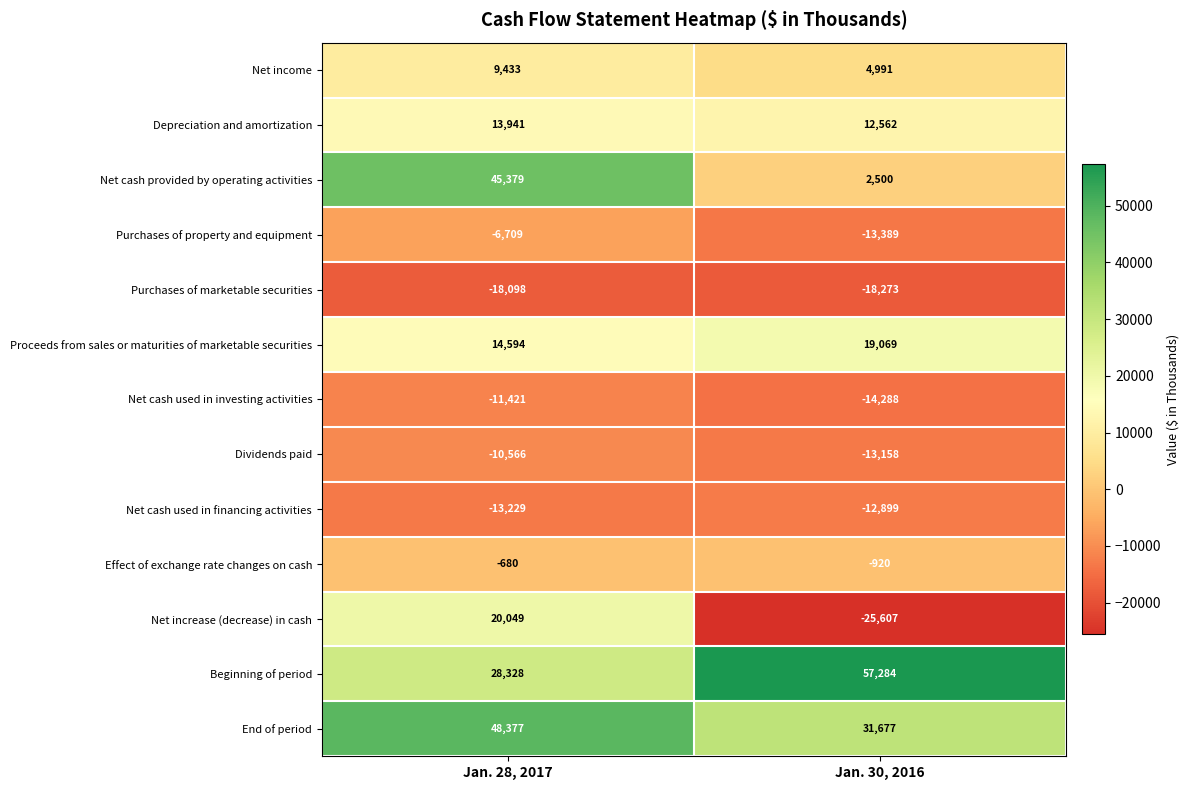

True or false: Depreciation and amortization has a value of 18495 at Jan. 28, 2017.

False